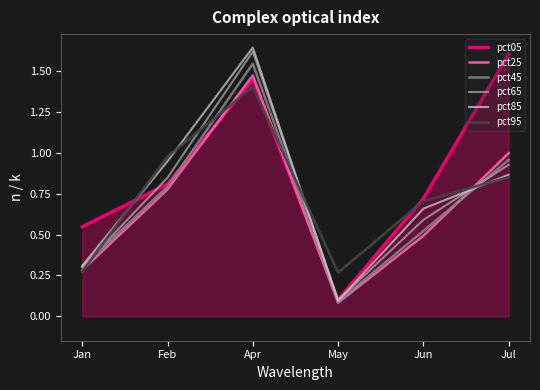

Which category has the highest value in the pct45 series?

Apr